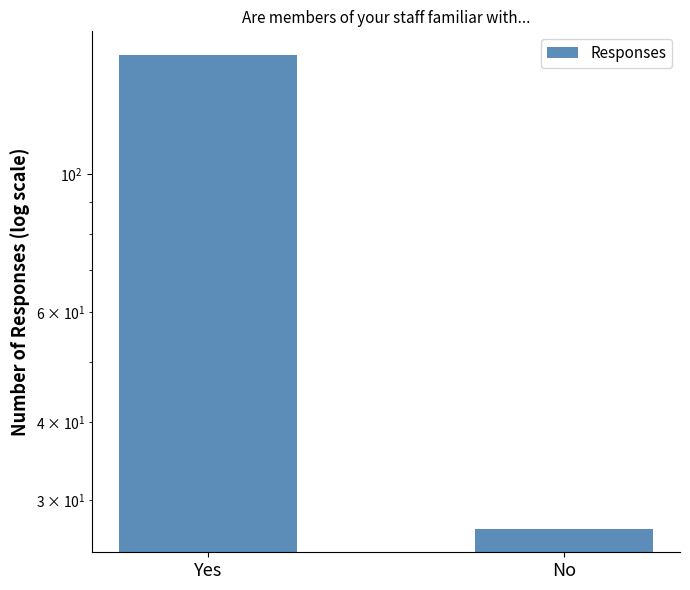

What is the difference between the maximum and minimum values?

128